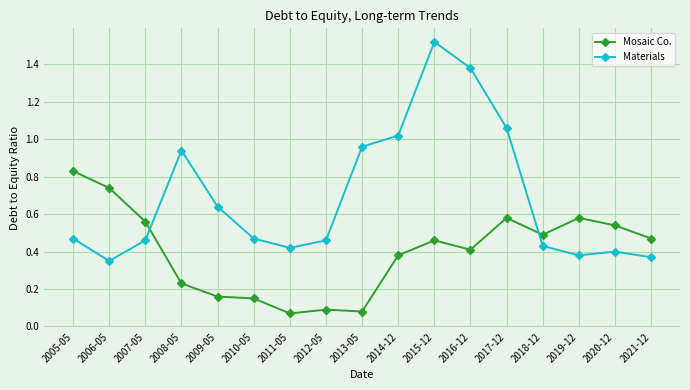

Rank the series by their maximum value, from highest to lowest.

Materials, Mosaic Co.